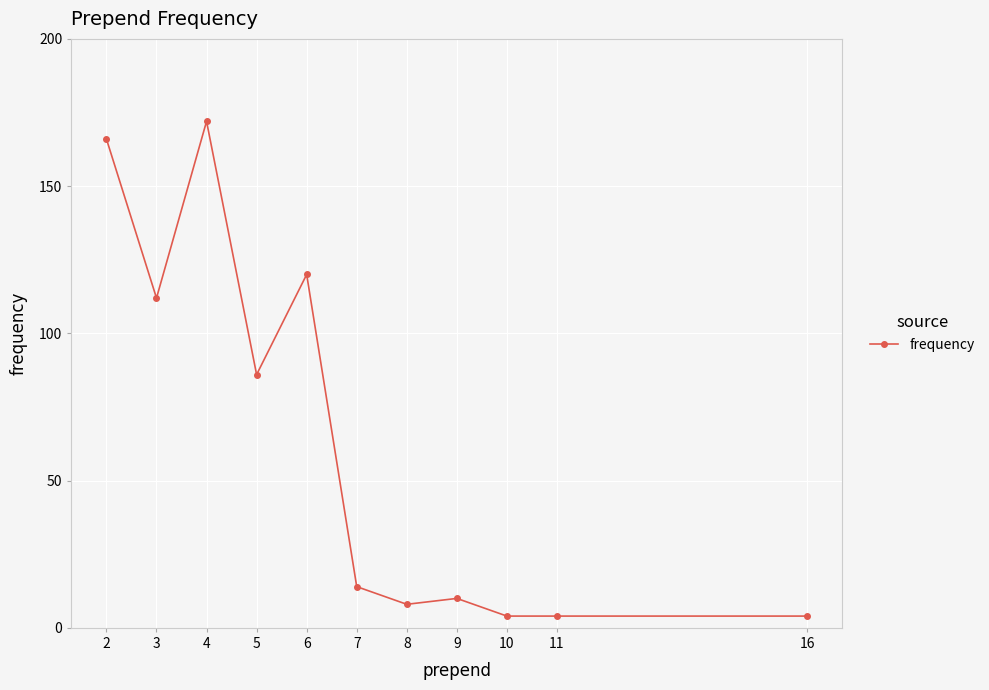

Which category has the highest value across all series?

4